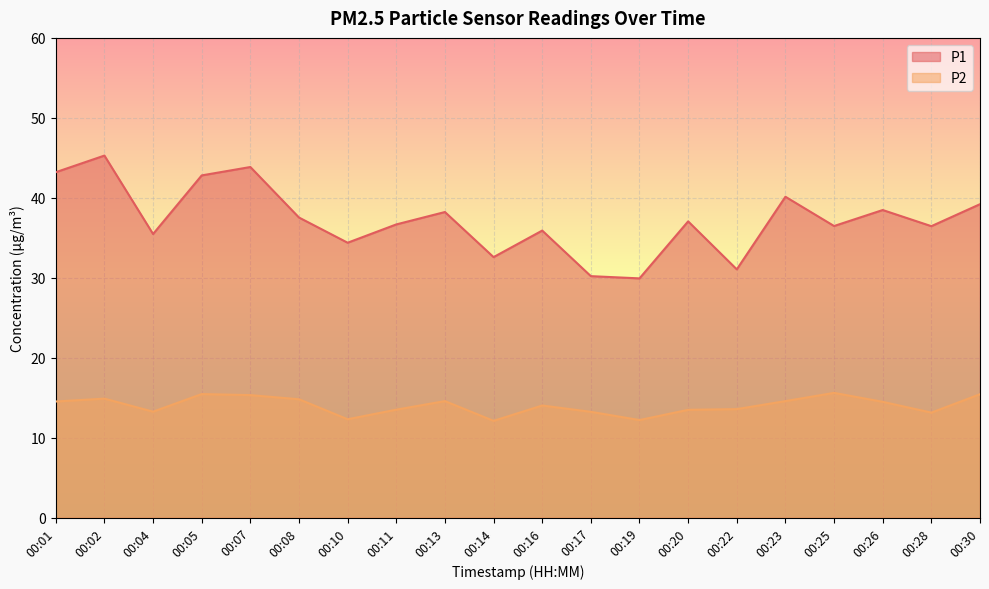

Reading right to left, transcribe all the data shown in this chart.

P1: 00:30=39.2	00:28=36.5	00:26=38.5	00:25=36.5	00:23=40.1	00:22=31.1	00:20=37.0	00:19=29.9	00:17=30.2	00:16=35.9	00:14=32.6	00:13=38.2	00:11=36.7	00:10=34.4	00:08=37.5	00:07=43.9	00:05=42.8	00:04=35.5	00:02=45.3	00:01=43.2
P2: 00:30=15.4	00:28=13.1	00:26=14.5	00:25=15.6	00:23=14.6	00:22=13.6	00:20=13.5	00:19=12.2	00:17=13.2	00:16=14.0	00:14=12.1	00:13=14.6	00:11=13.5	00:10=12.3	00:08=14.8	00:07=15.3	00:05=15.4	00:04=13.2	00:02=14.9	00:01=14.5